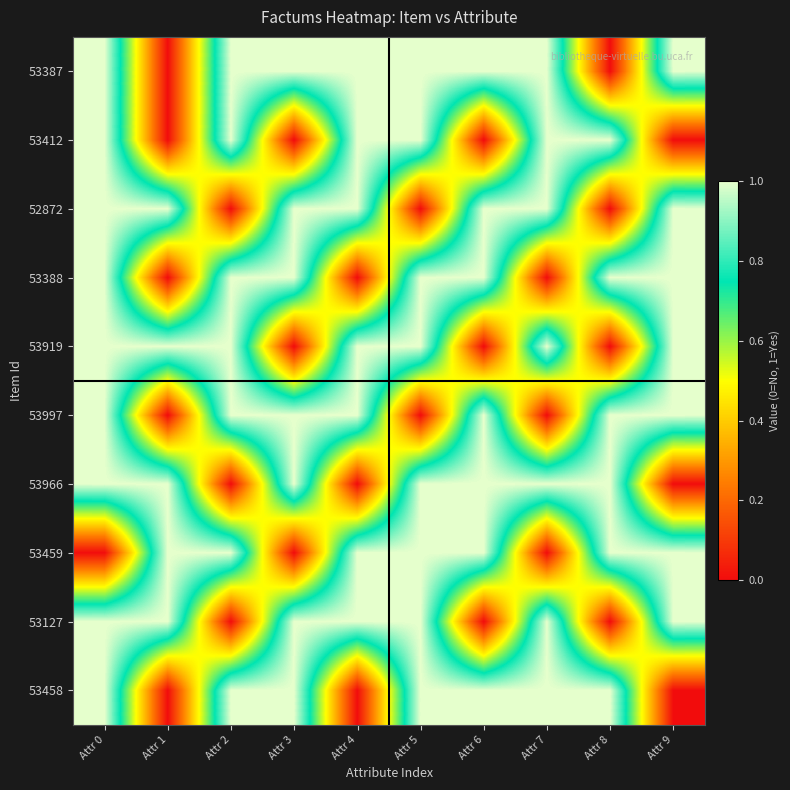

Which series has the largest total across all categories?

53387